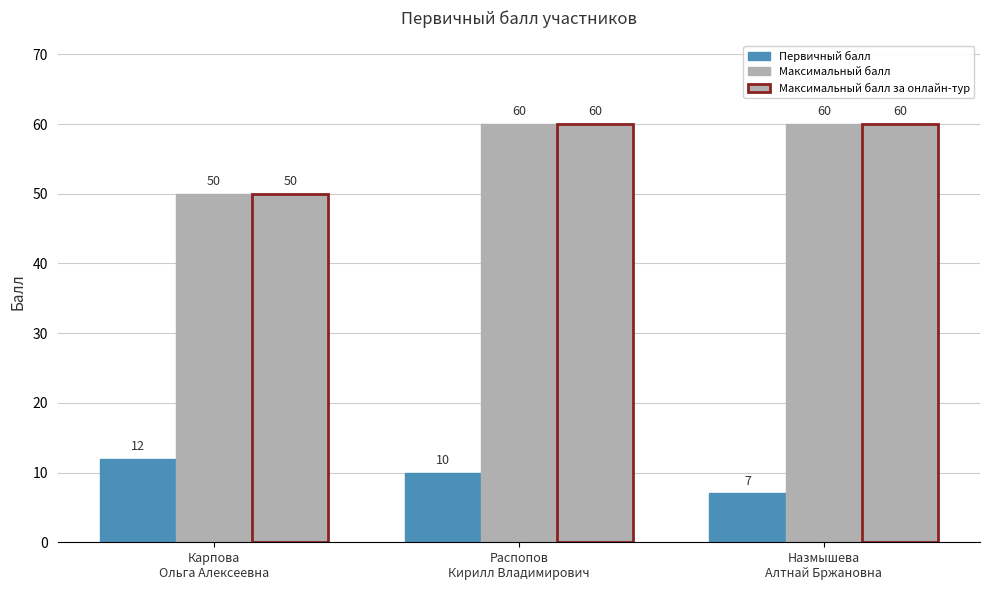

Are the bars horizontal?

No